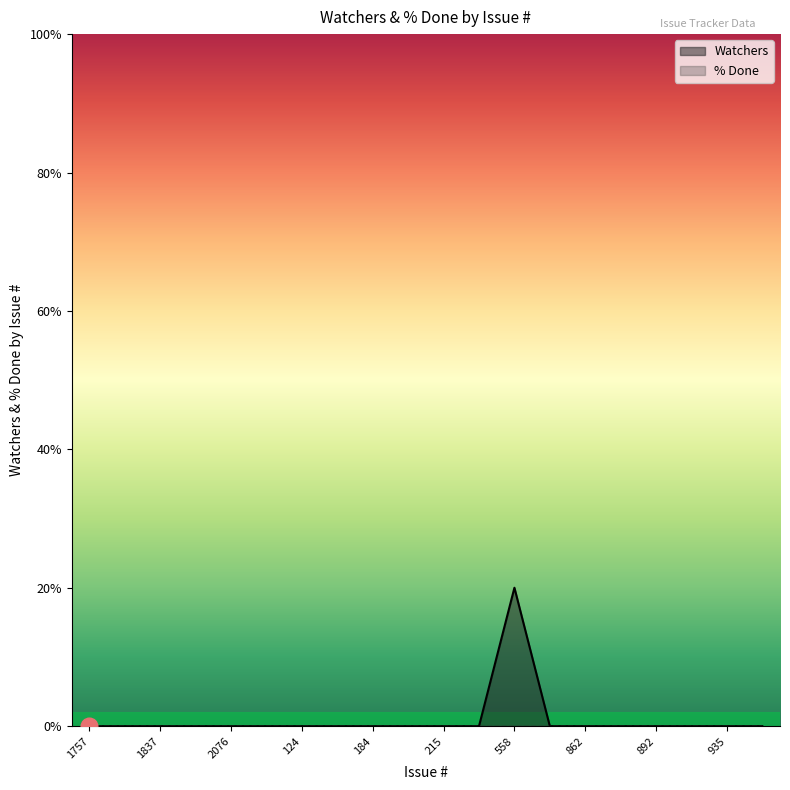

Which has a higher value, 20 or 124?

20